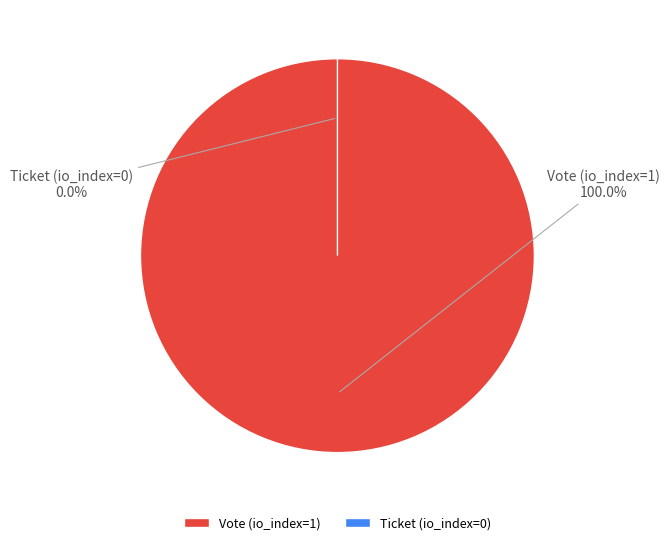

The Ticket (io_index=0) slice represents 1% of the pie. True or false?

False